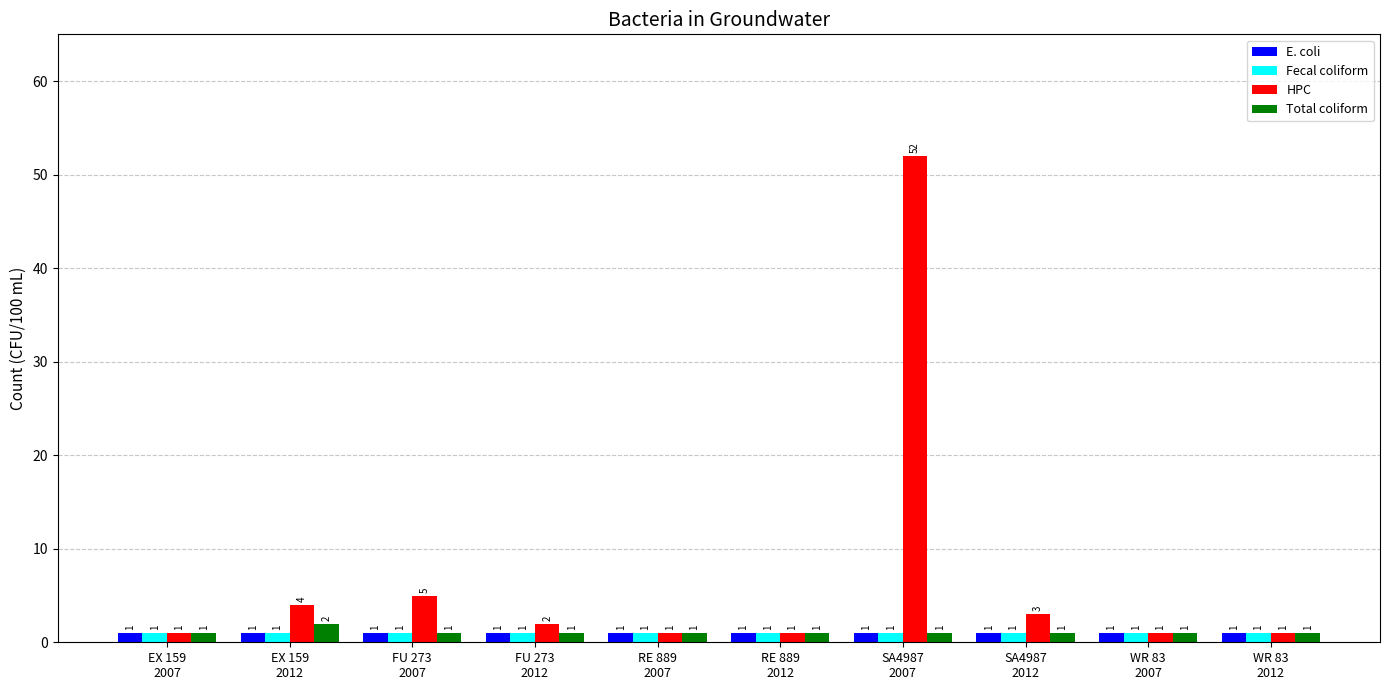

What is the maximum value shown in the chart?

52